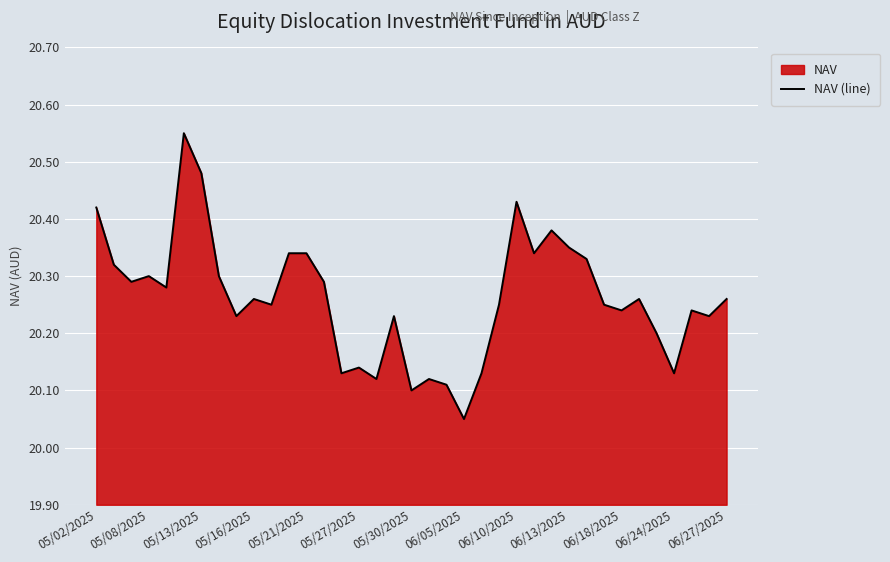

True or false: the data shows 20.3 at 05/08/2025.

True